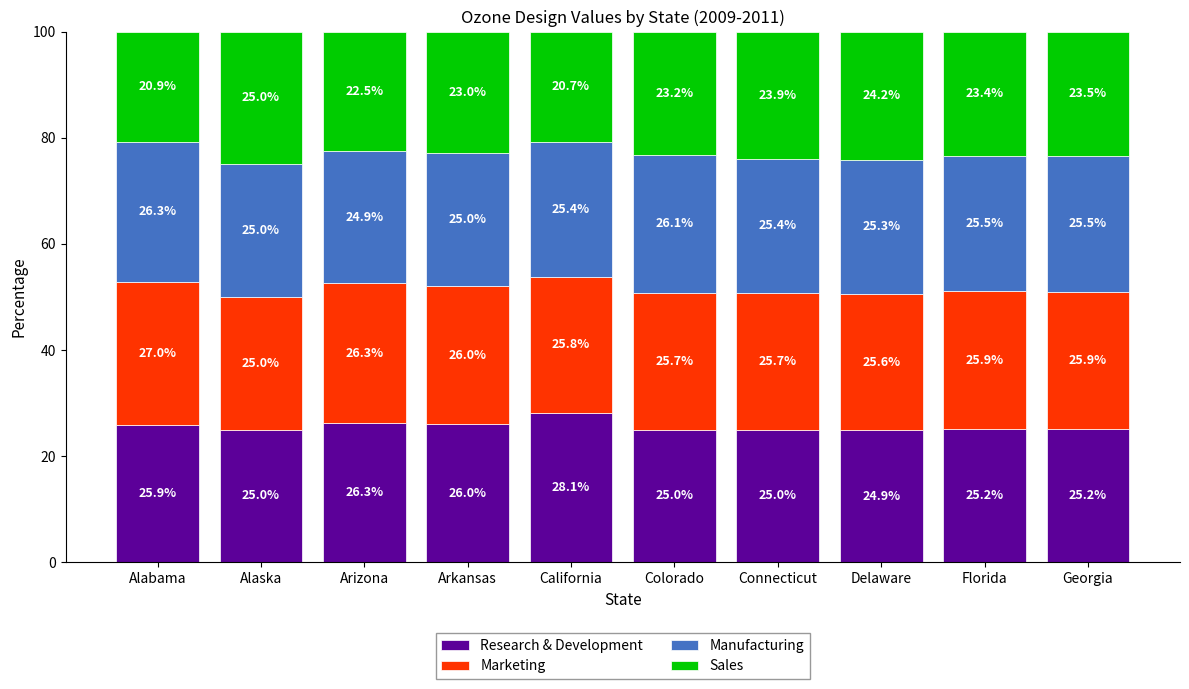

How many bars are there in total?

10